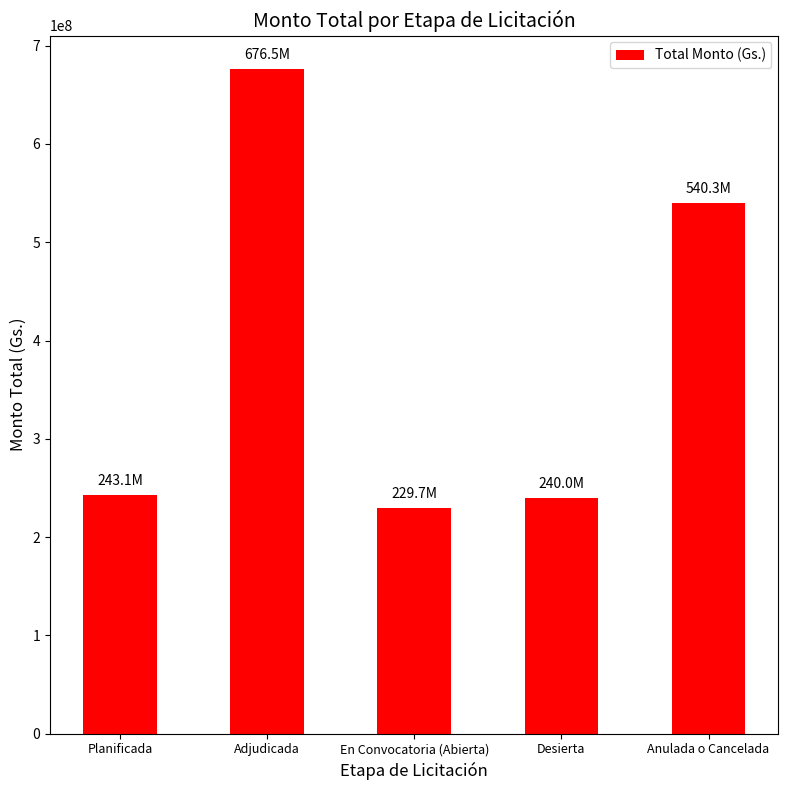

The chart shows a value of 243089906 at Planificada. True or false?

True